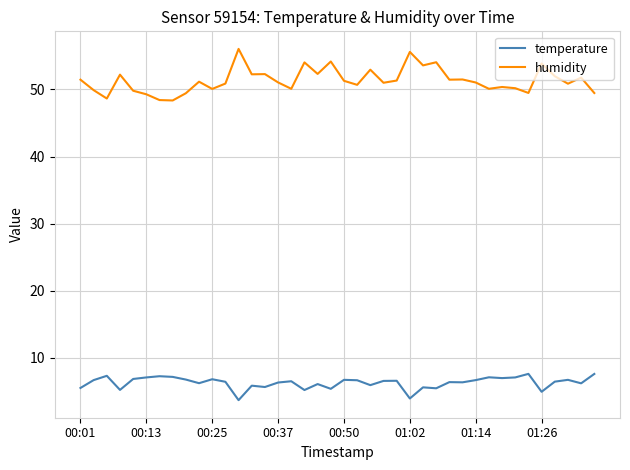

What is the difference between the maximum and minimum values in the humidity series?

7.7